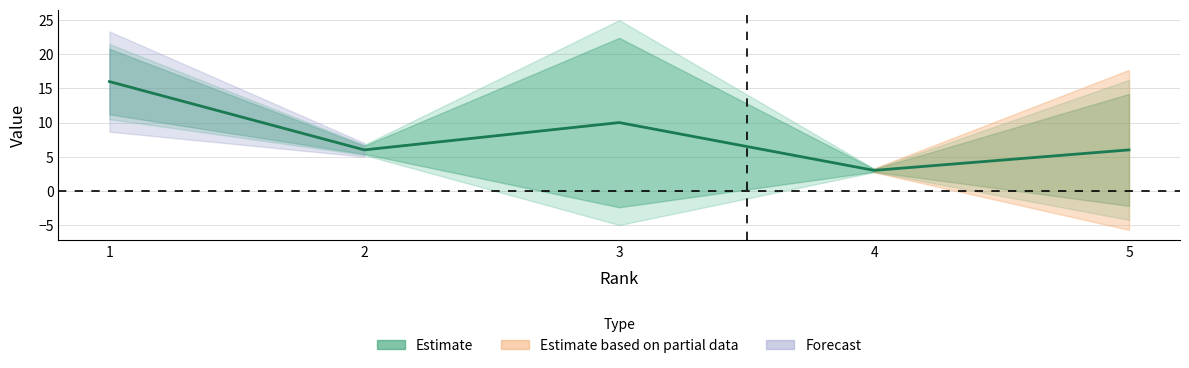

Is it true that the value at 1 is 25?

False